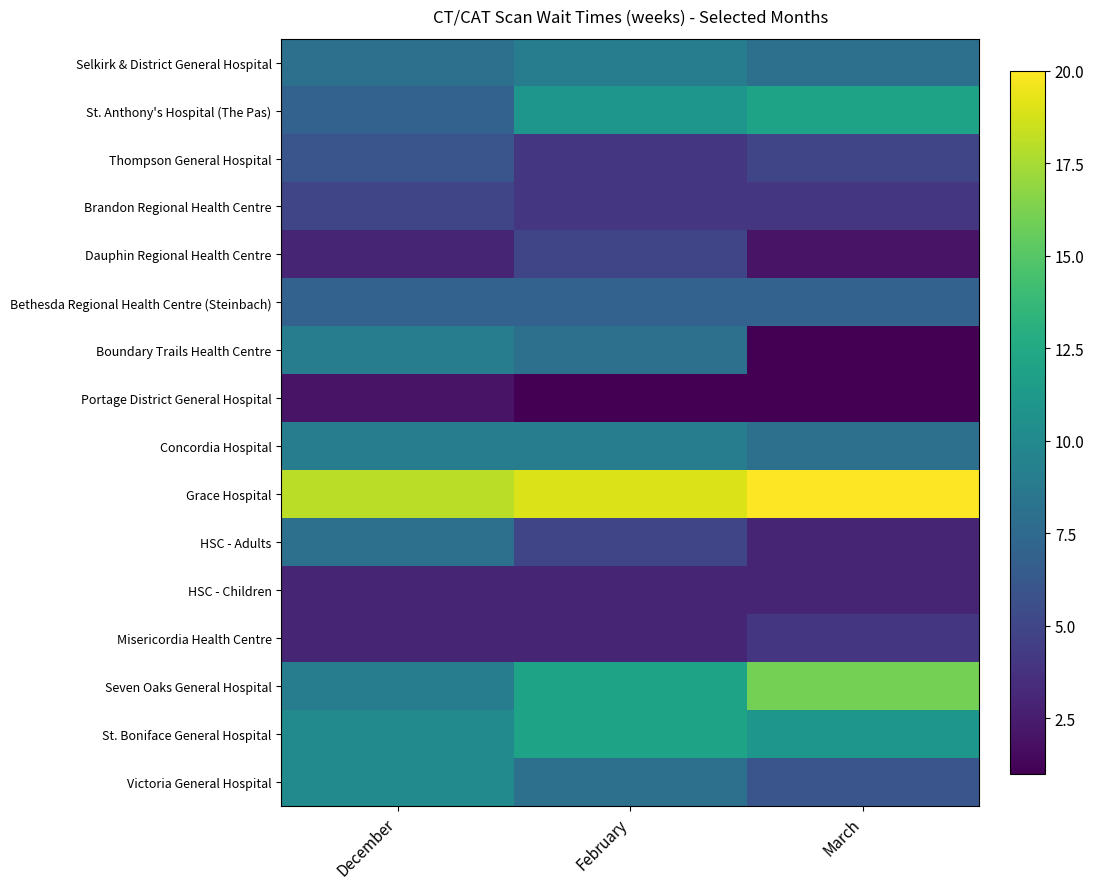

At how many categories does at least one series exceed 4?

3